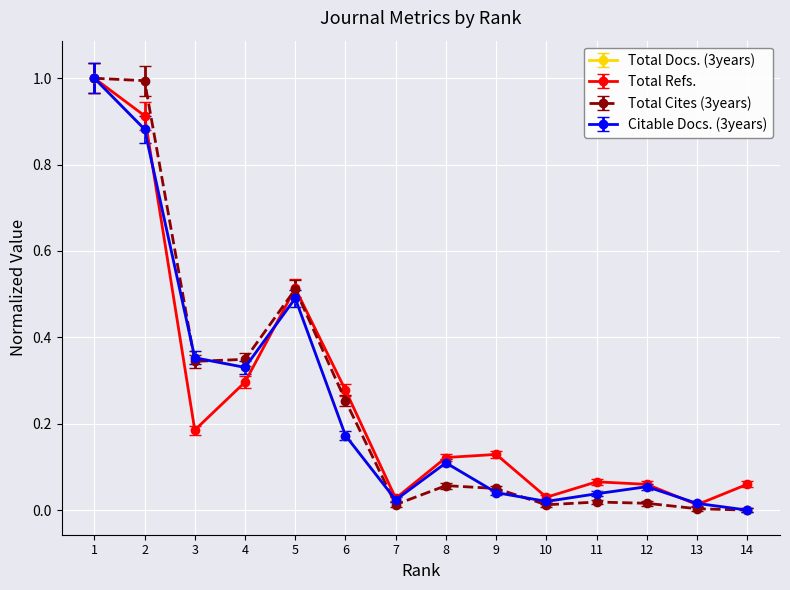

True or false: Total Cites (3years) and Total Docs. (3years) intersect in this chart.

True